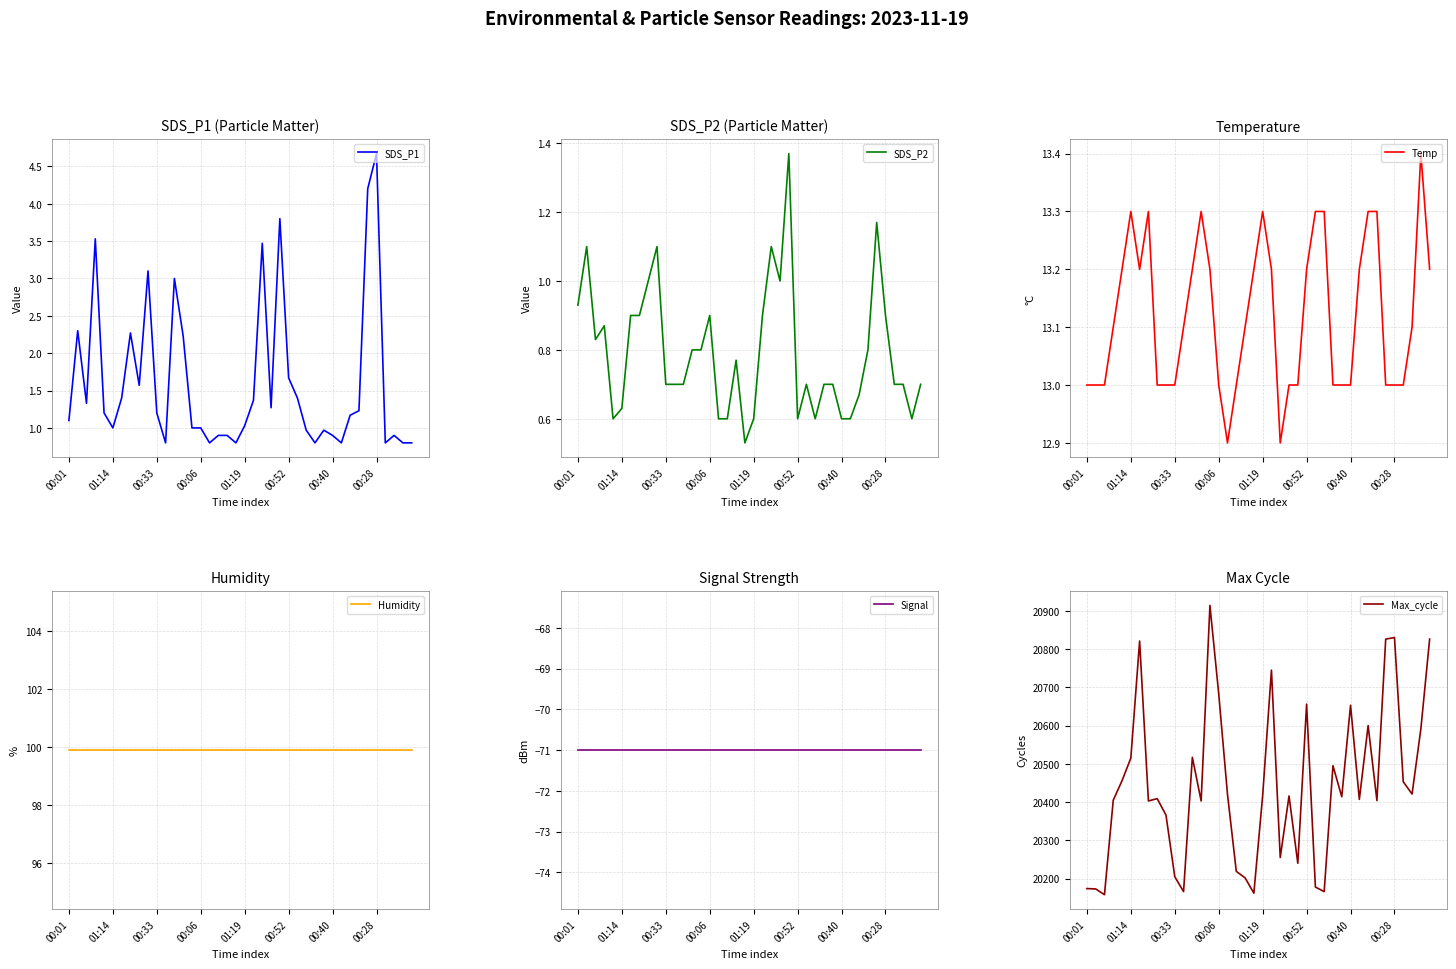

What is the difference between the second highest and minimum values in the Temp series?

0.4